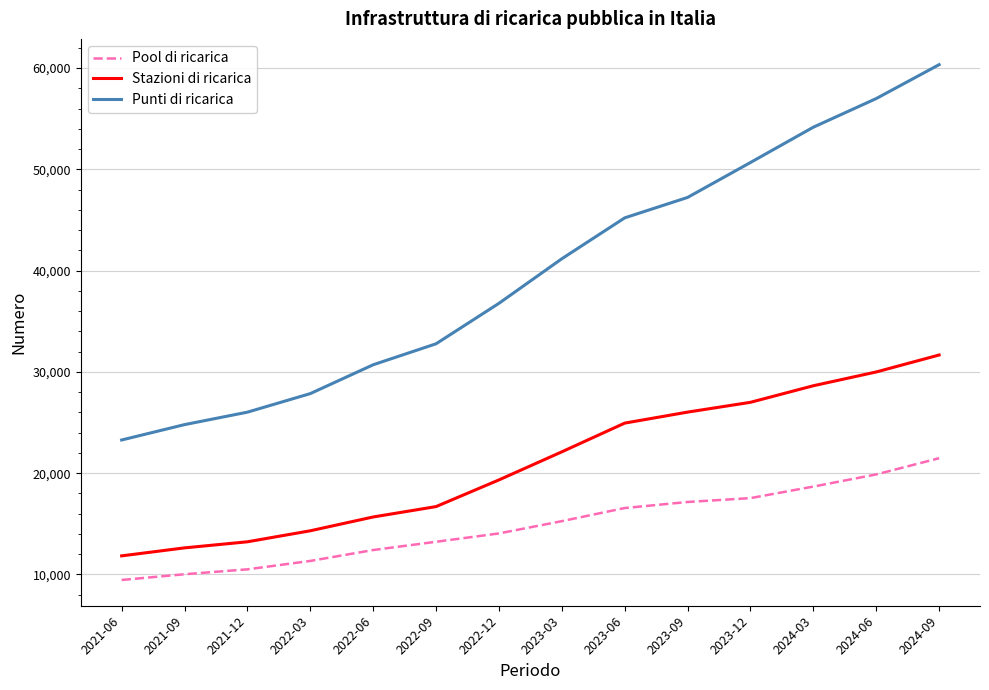

List the series in order of their peak value, highest first.

Punti di ricarica, Stazioni di ricarica, Pool di ricarica